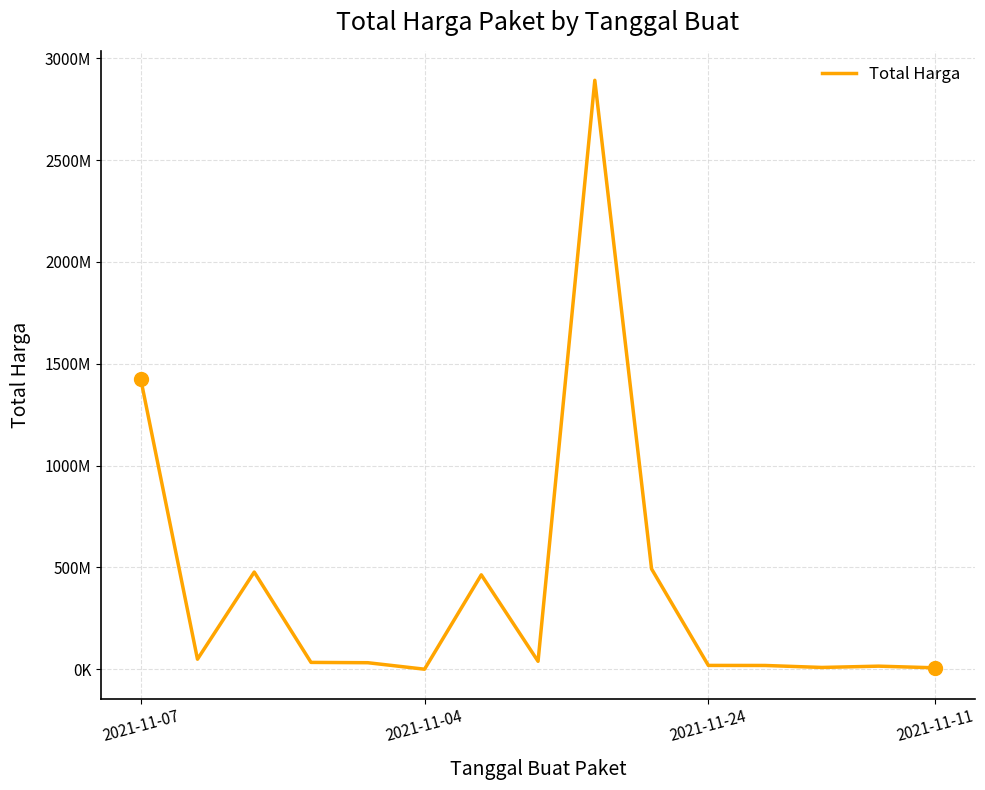

What is the label of the 3rd point from the left?

2021-11-24